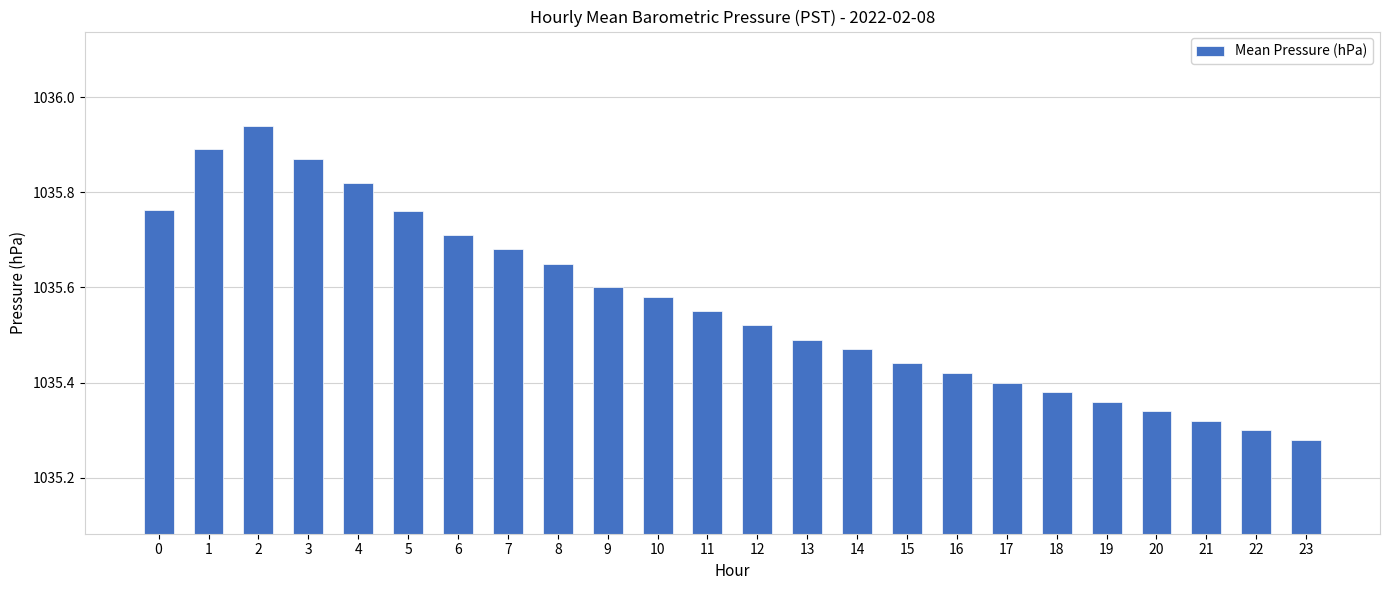

At which category does the chart reach its minimum across all series?

23